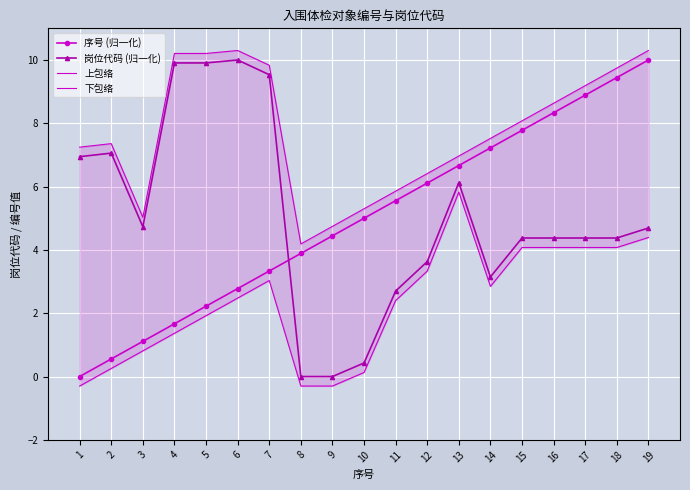

What is the value of the 岗位代码 (归一化) point at the 12th from the left?

3.6